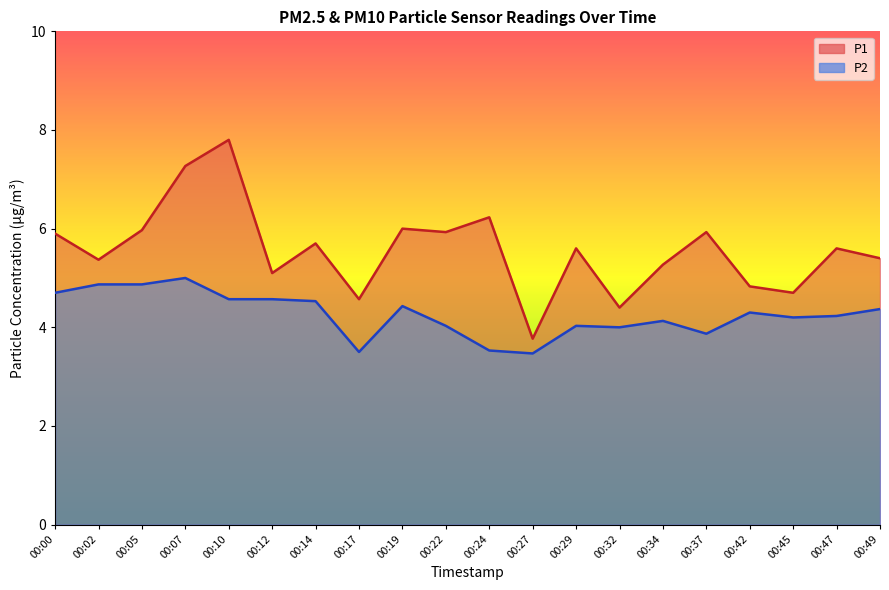

How many data points in P1 are less than 5?

5